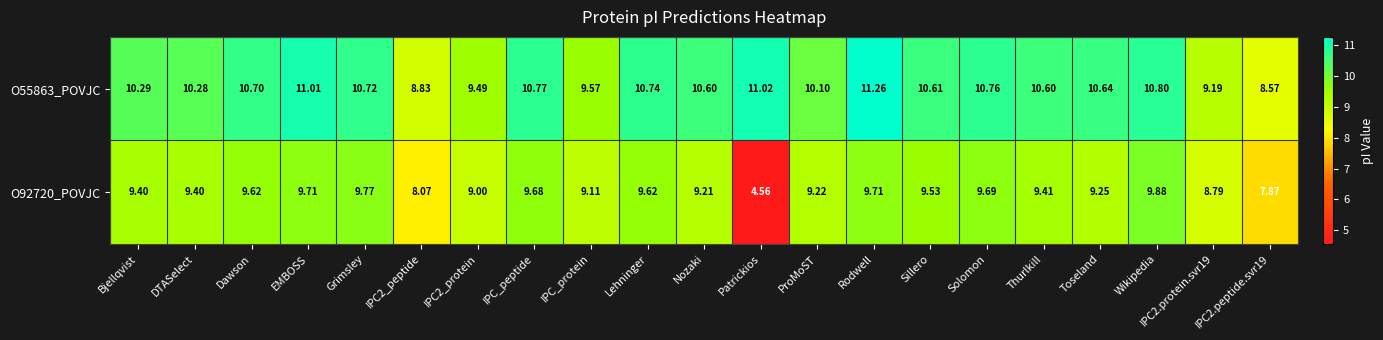

Which series has the widest spread of values?

O92720_POVJC